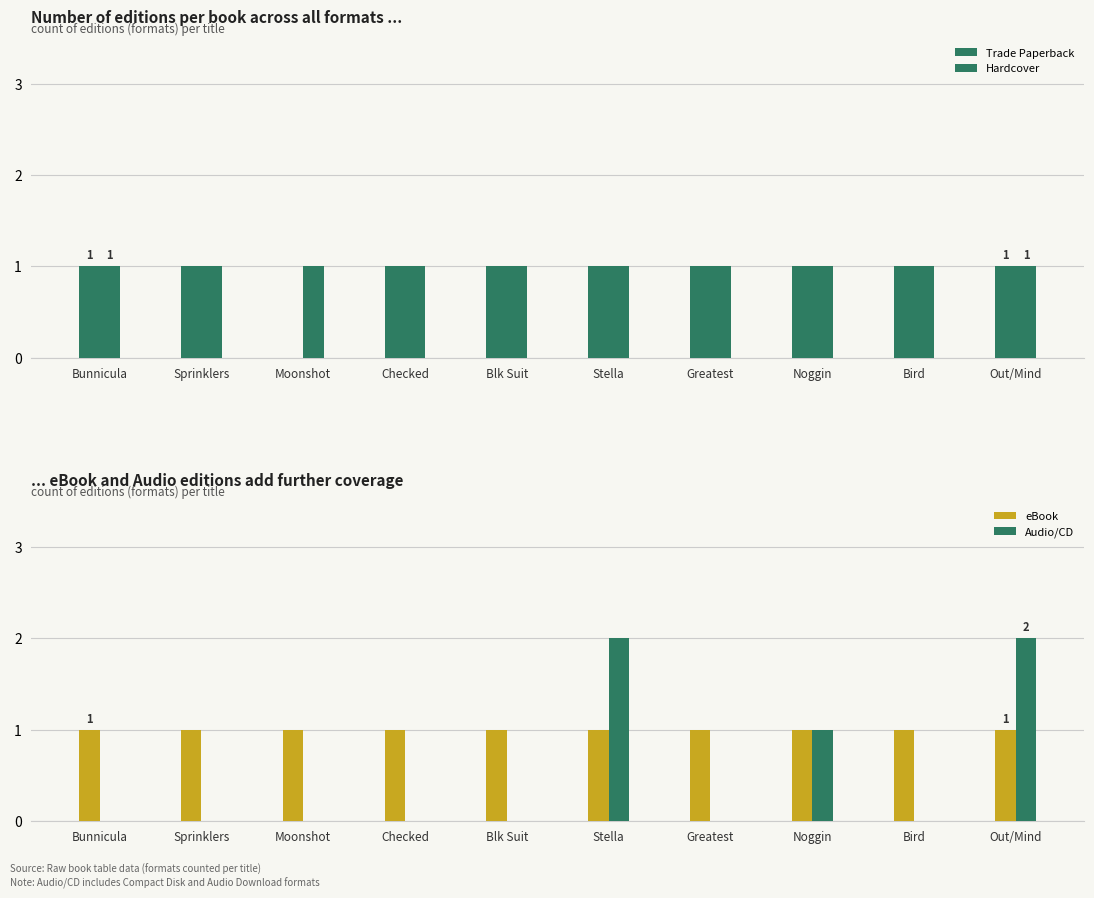

True or false: eBook has a value of 1 at Checked.

True